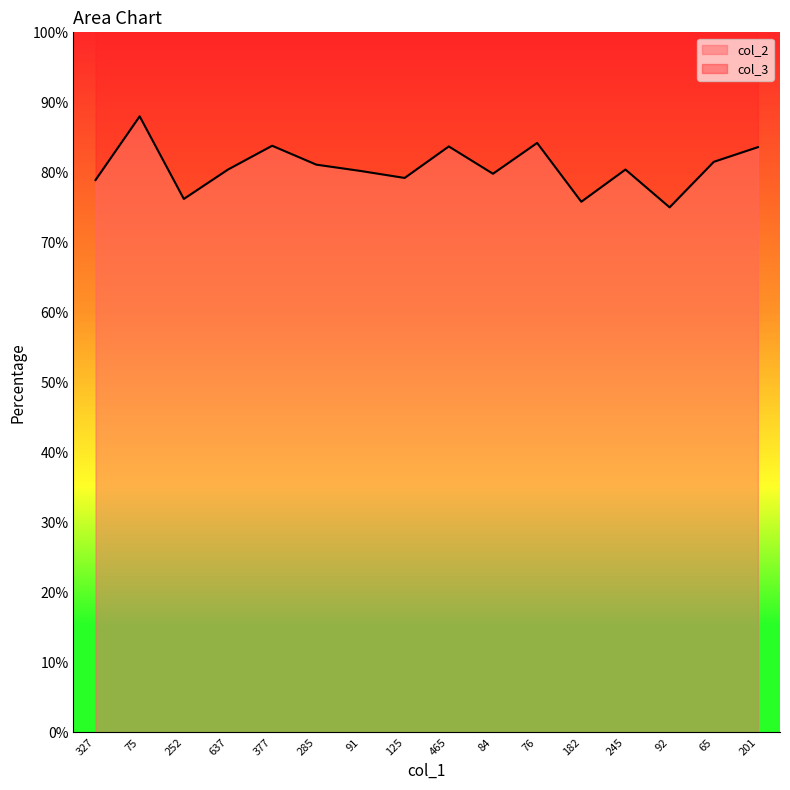

What is the maximum value shown in the chart?

88.0